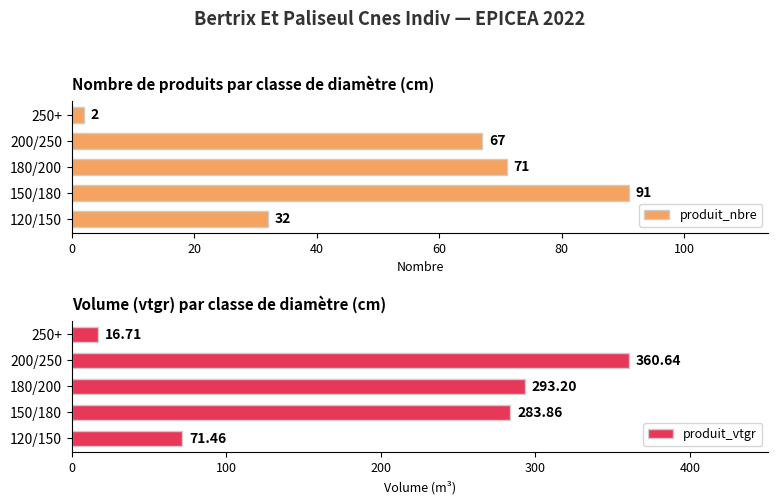

The value of produit_vtgr at 120/150 is 71.5. True or false?

True